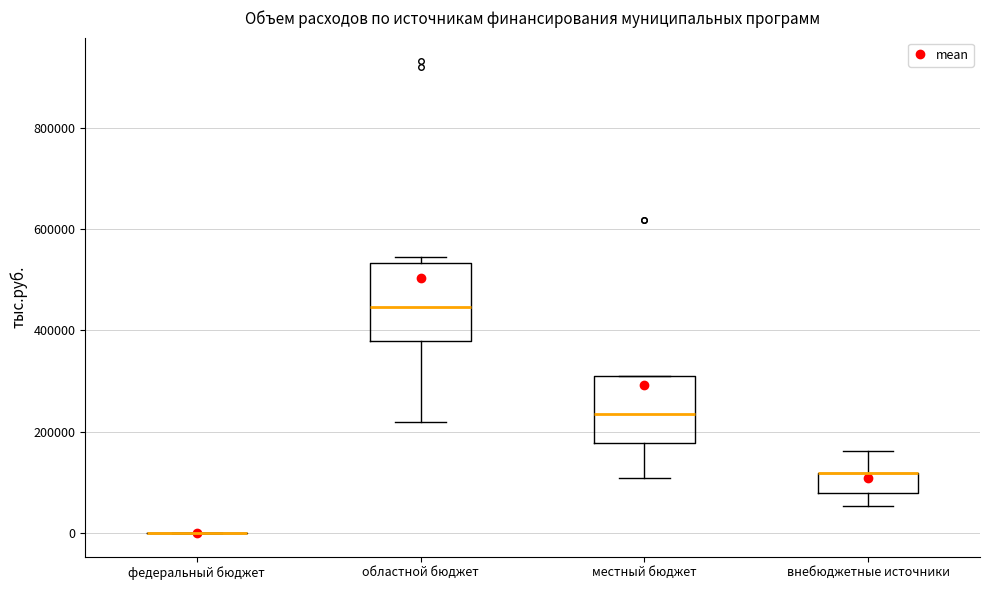

Which box is the tallest, from its lower edge to its upper edge?

областной бюджет